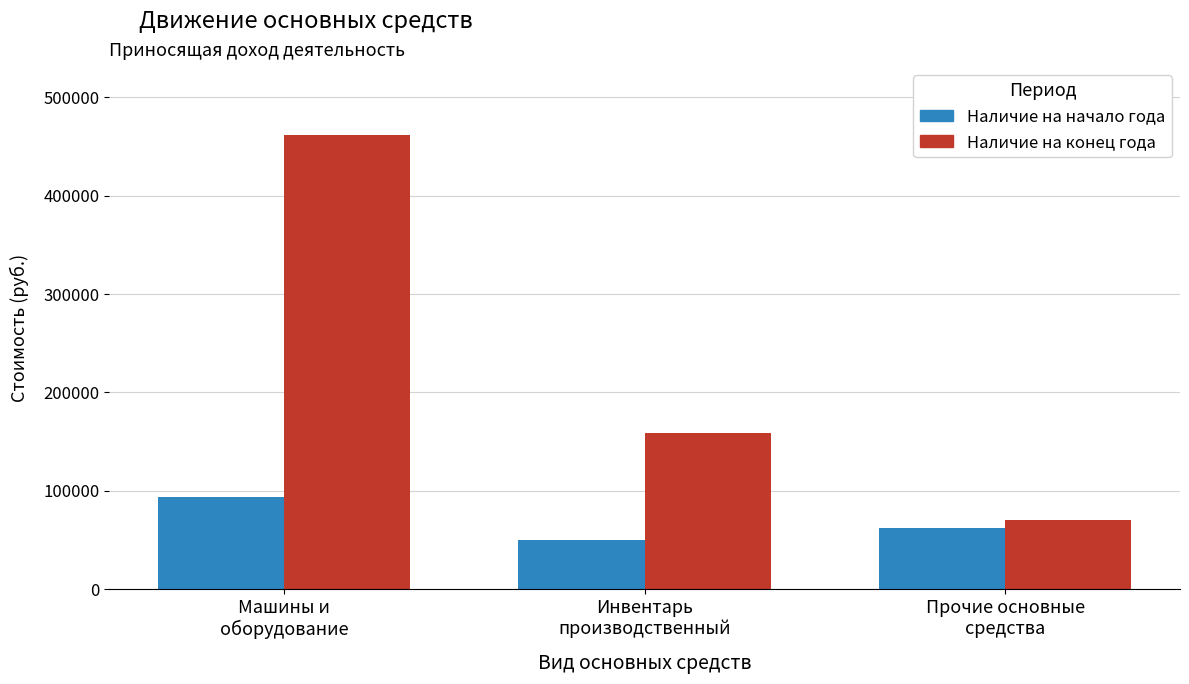

At which label is Наличие на начало года closest to 71615?

Прочие основные
средства